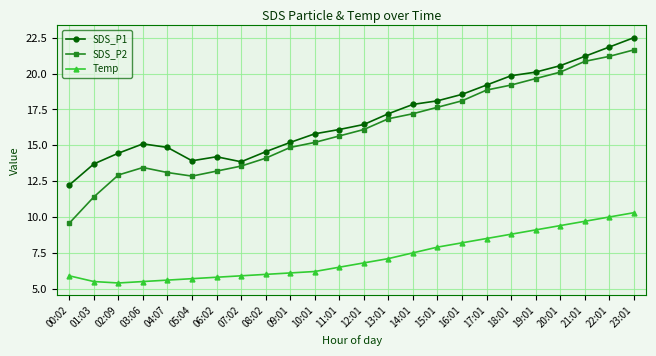

True or false: Temp and SDS_P1 cross at least once.

False